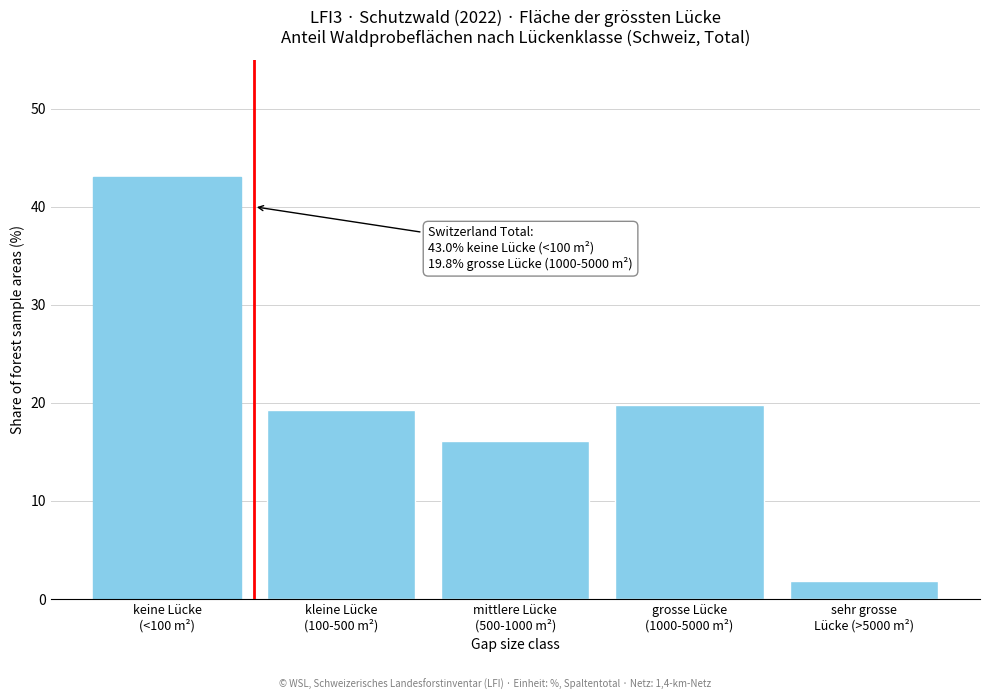

Reading right to left, extract all data points from this chart.

1.8	19.8	16.1	19.3	43.0